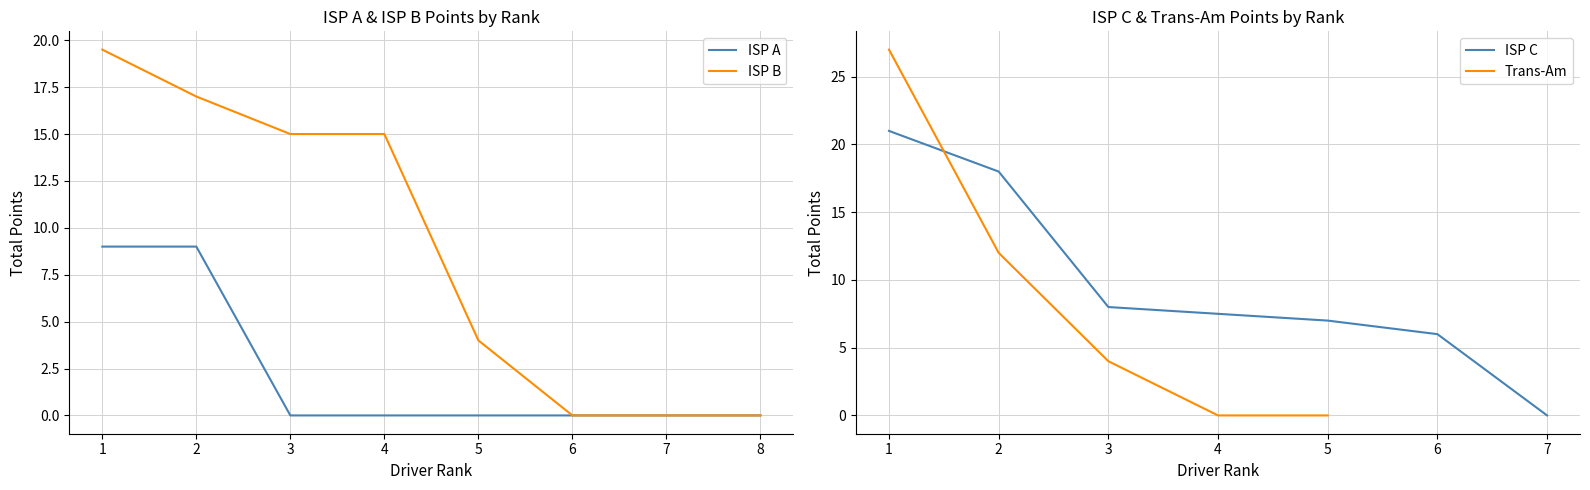

What is the highest value of the ISP A series?

9.0